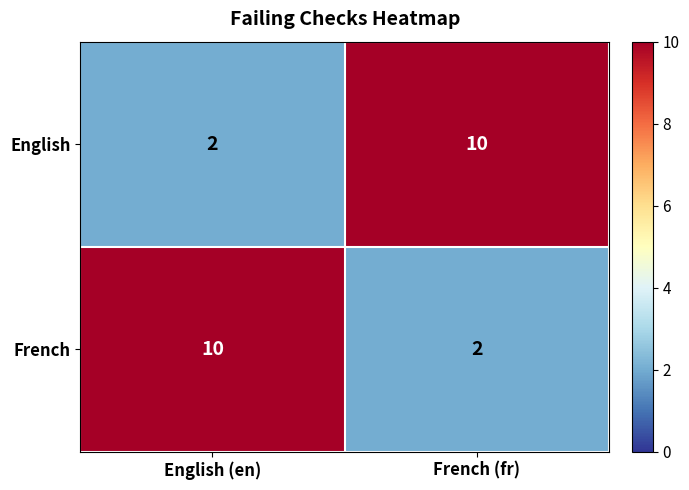

Read the French value at English (en).

10